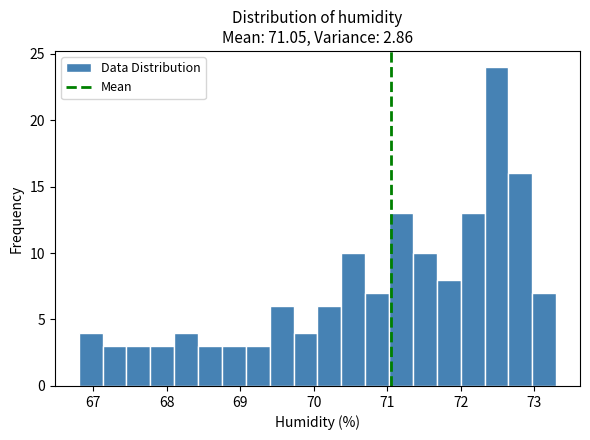

Around what value on the x-axis is the tallest bar? Give the approximate position of its centre, as read against the axis.

72.5